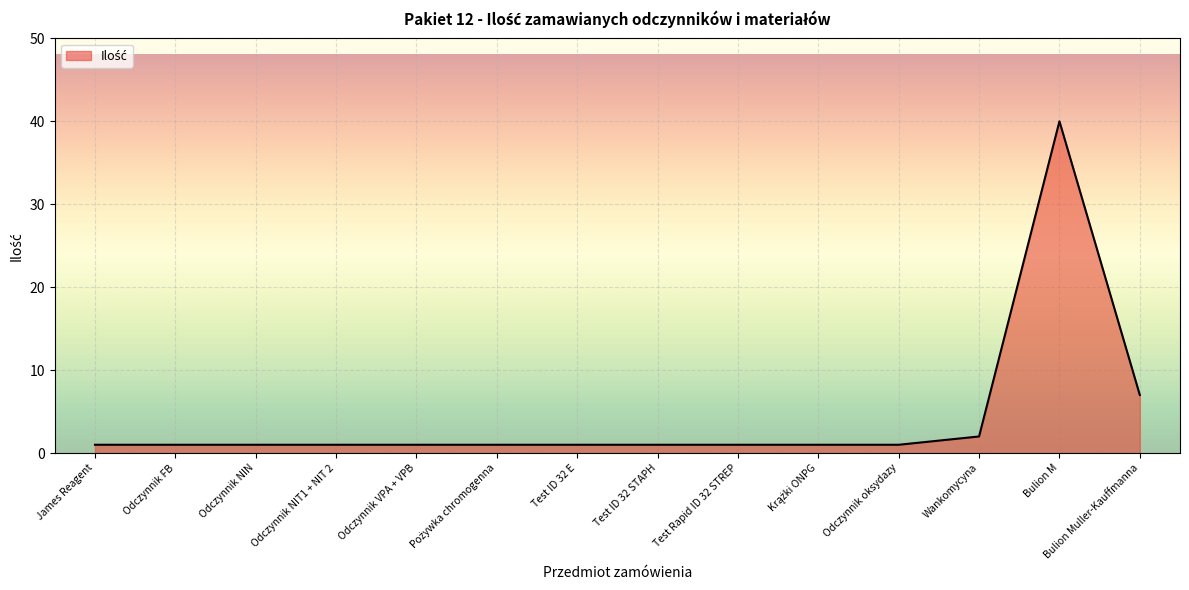

What position from the right is Test ID 32 E?

8